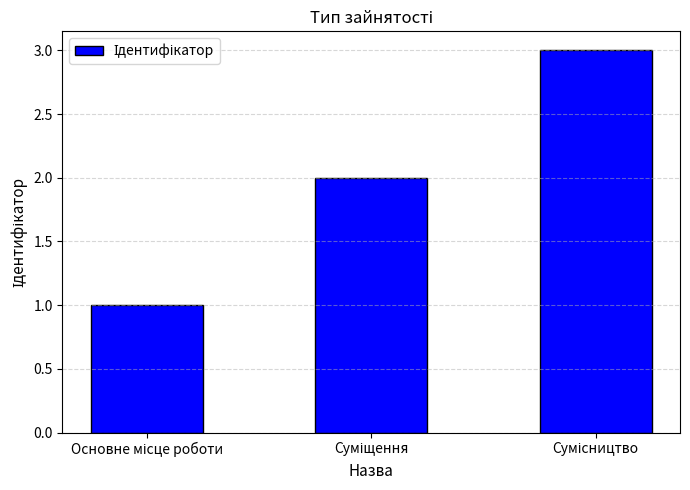

What is the maximum value shown in the chart?

3